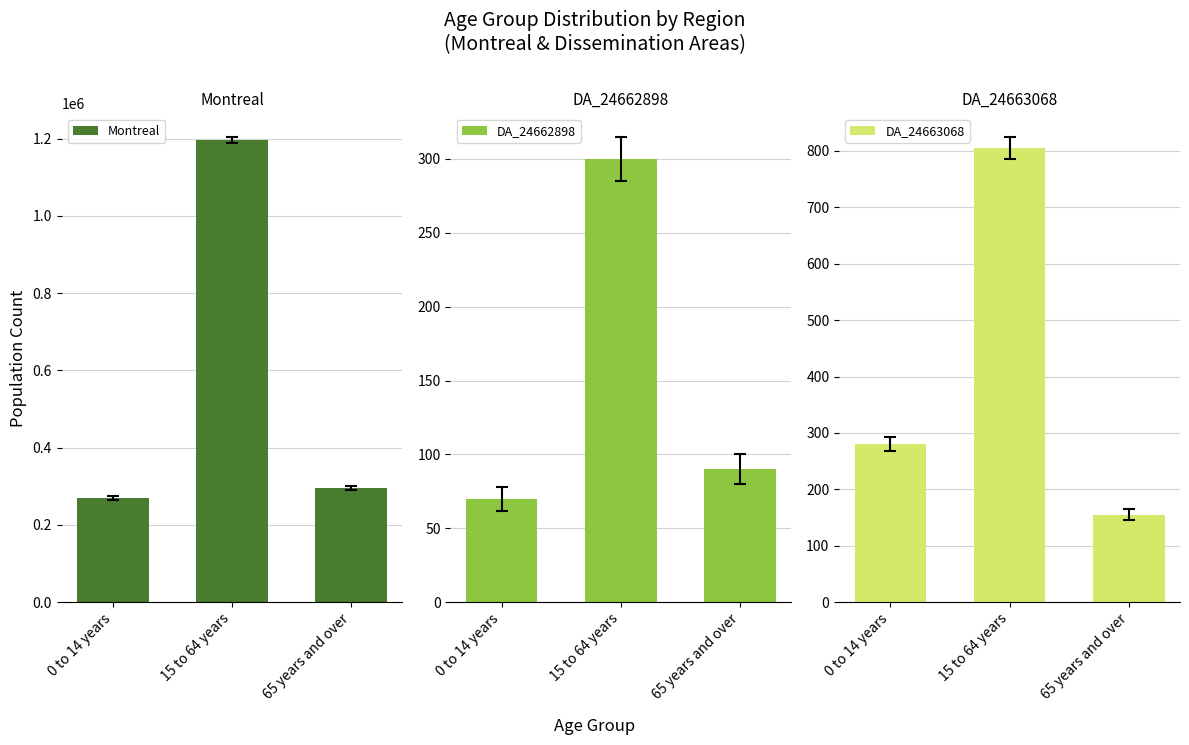

Reading left to right, list all the values displayed in this chart.

Montreal: 0 to 14 years=270430	15 to 64 years=1197045	65 years and over=295475
DA_24662898: 0 to 14 years=70	15 to 64 years=300	65 years and over=90
DA_24663068: 0 to 14 years=280	15 to 64 years=805	65 years and over=155